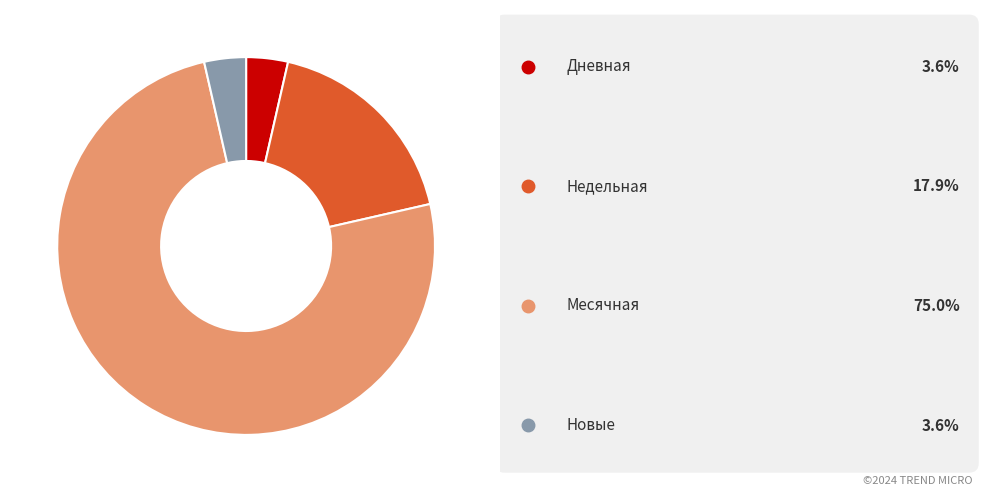

Is there a majority slice in this chart?

Yes